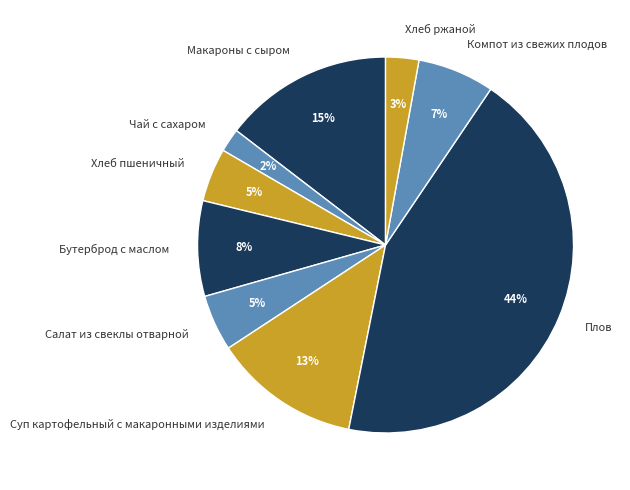

To the nearest percent, what is the combined percentage of Суп картофельный с макаронными изделиями and Бутерброд с маслом?

21%